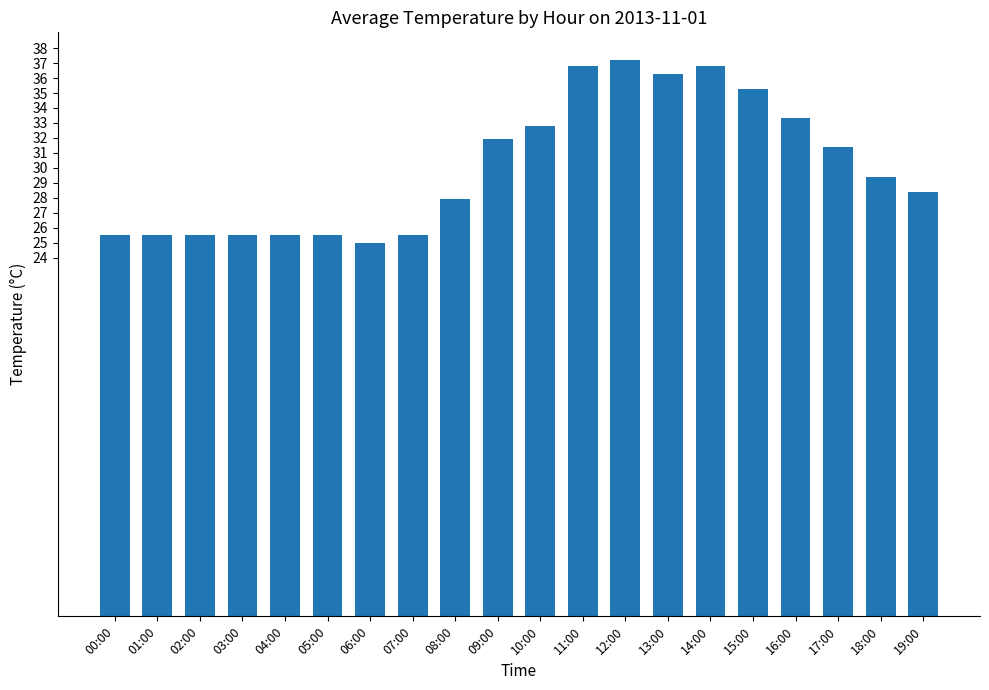

Where does the data first go above 29?

09:00